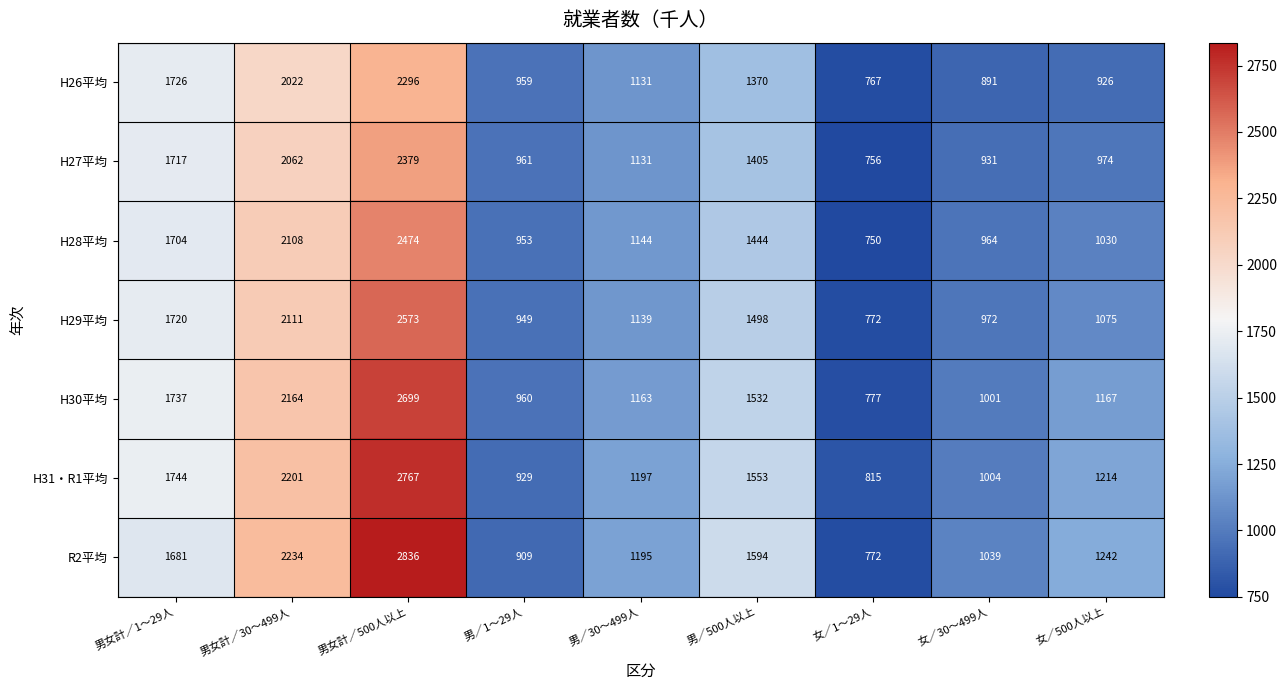

Between 男女計／1～29人 and 女／500人以上, which series saw the biggest shift?

H26平均